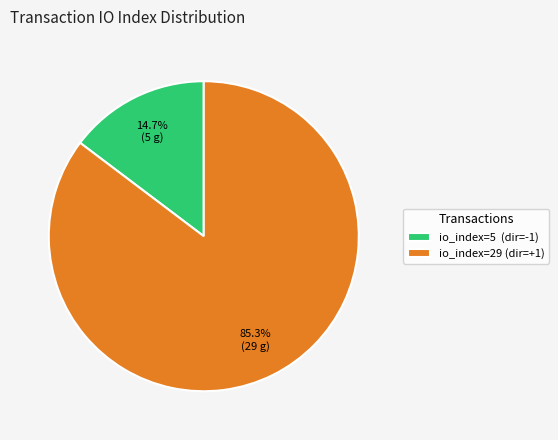

What portion of the pie excludes io_index=29 (dir=+1)?

14.7%